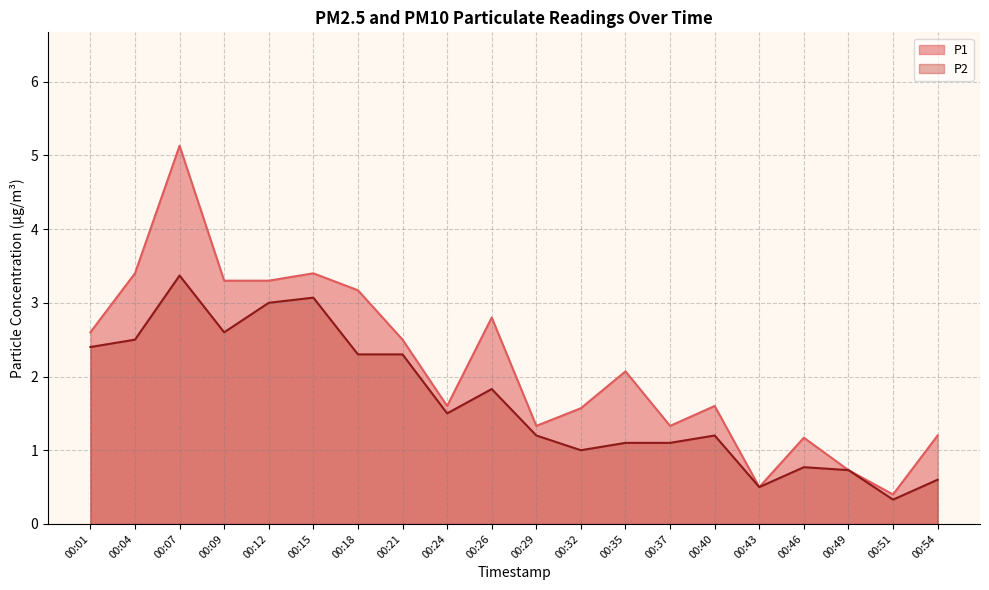

True or false: P2 has more than 0 points higher than both neighbors.

True